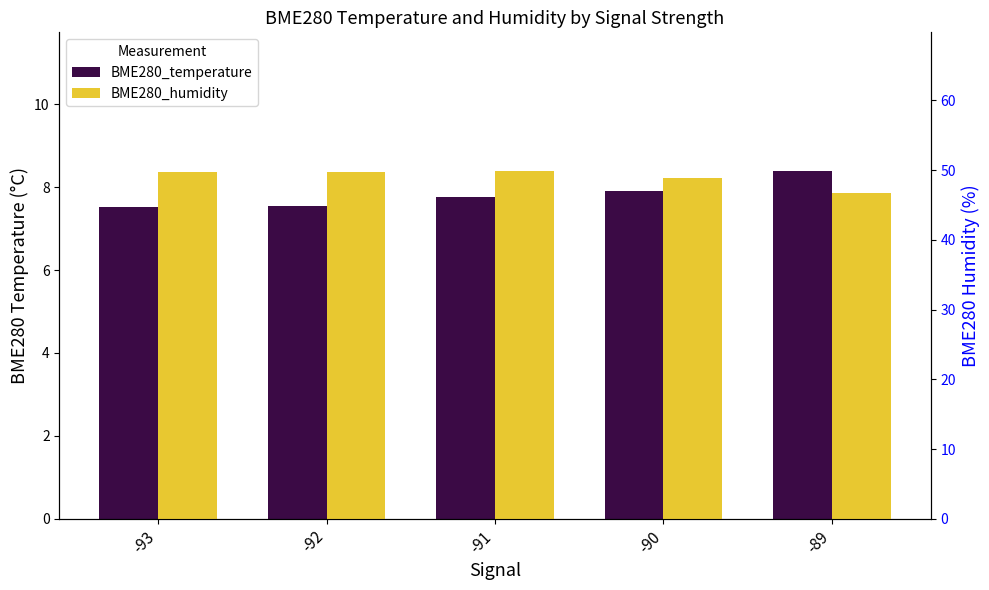

Which series changed the most between -91 and -90?

BME280_humidity